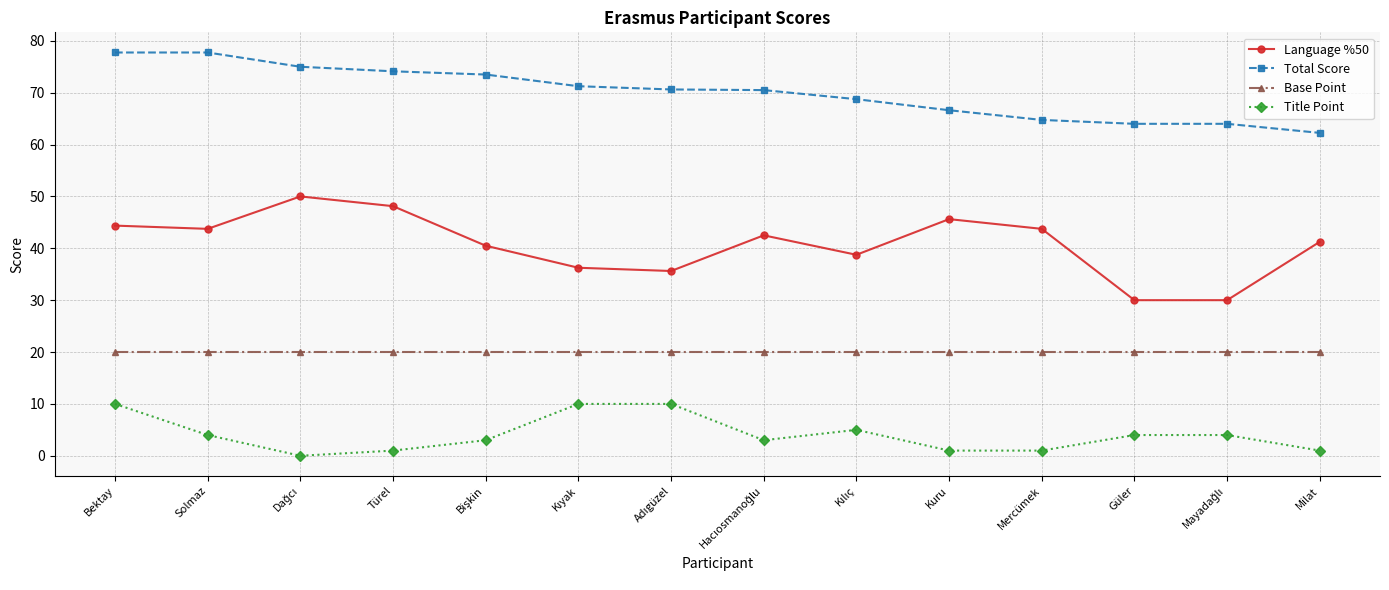

Which series has the widest spread of values?

Language %50